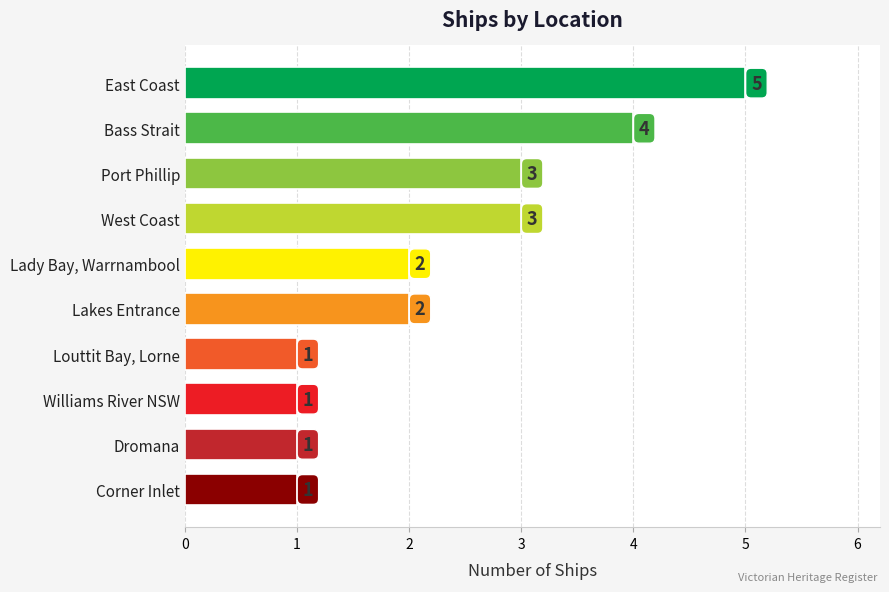

Count the number of categories in the chart.

10